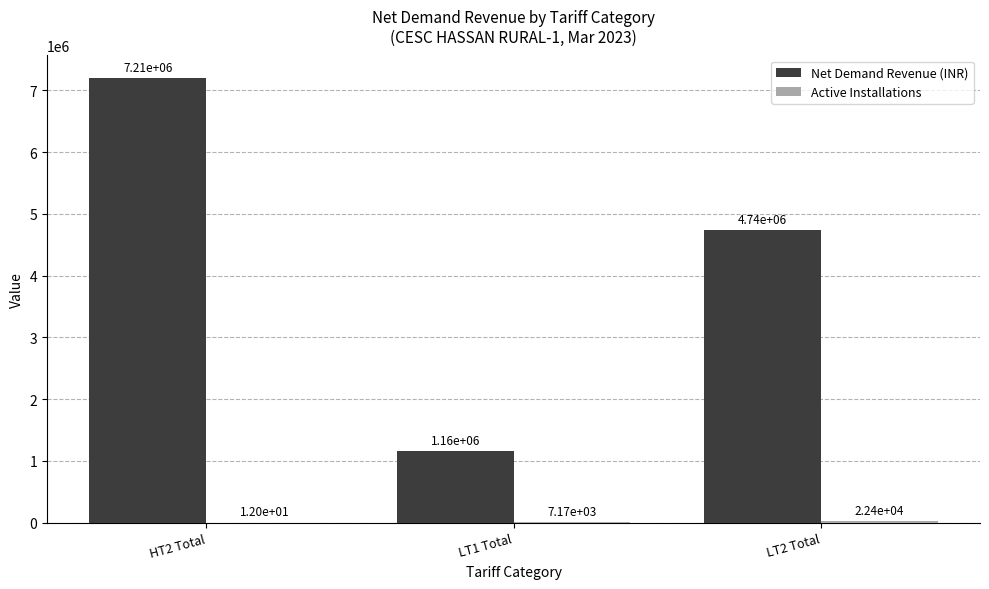

The value of Net Demand Revenue (INR) at LT2 Total is 4736317.3. True or false?

True